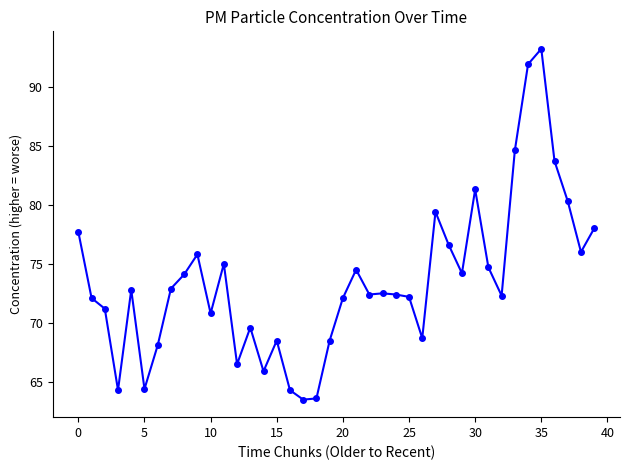

What is the sum of all values?

2940.6